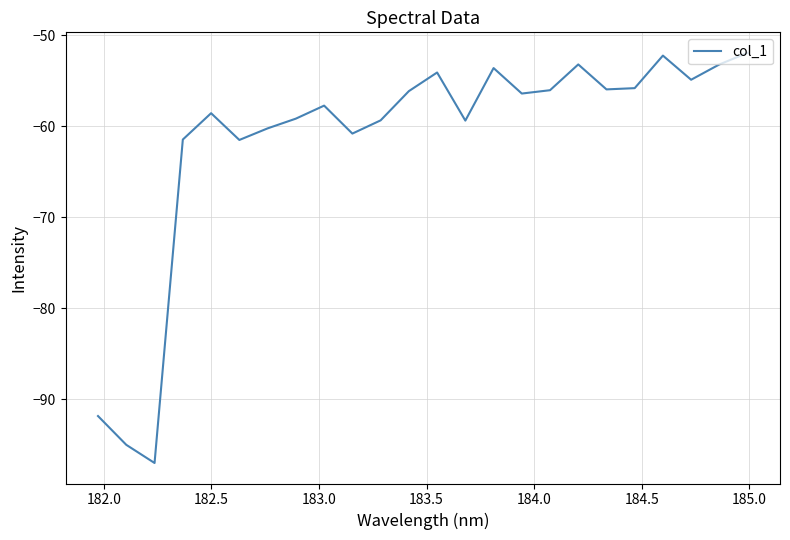

What is the greatest value displayed?

-52.0